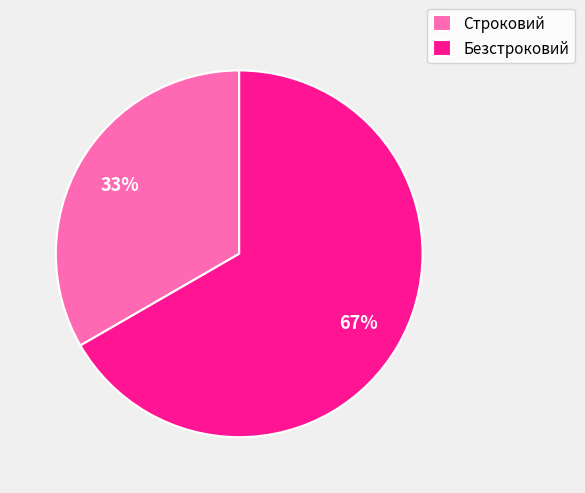

What is the largest slice in the pie chart?

Безстроковий